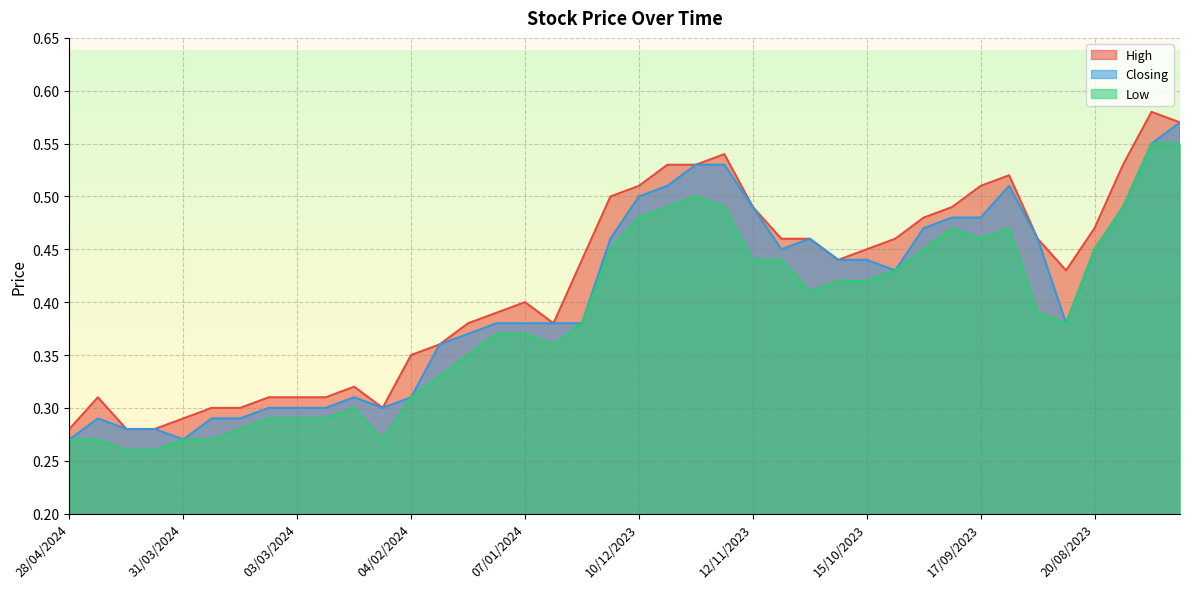

Where is the first local minimum for Closing?

31/03/2024